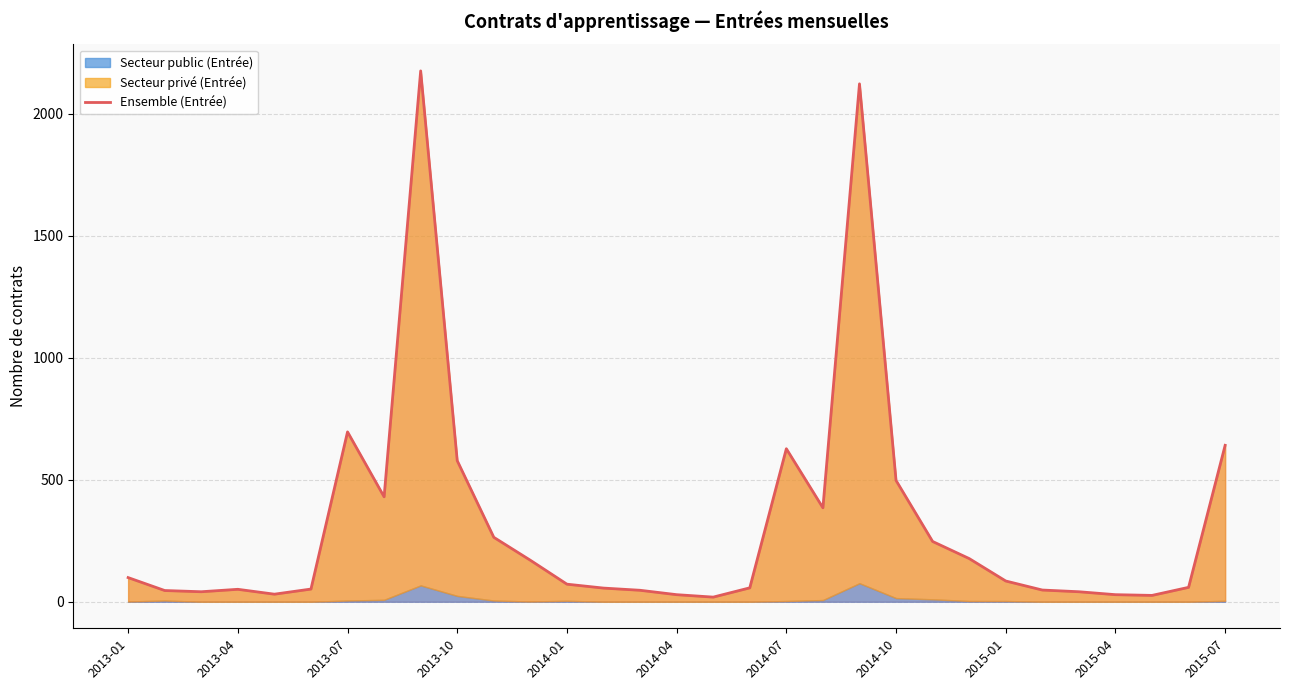

Does the chart display data point markers on the line(s)?

No